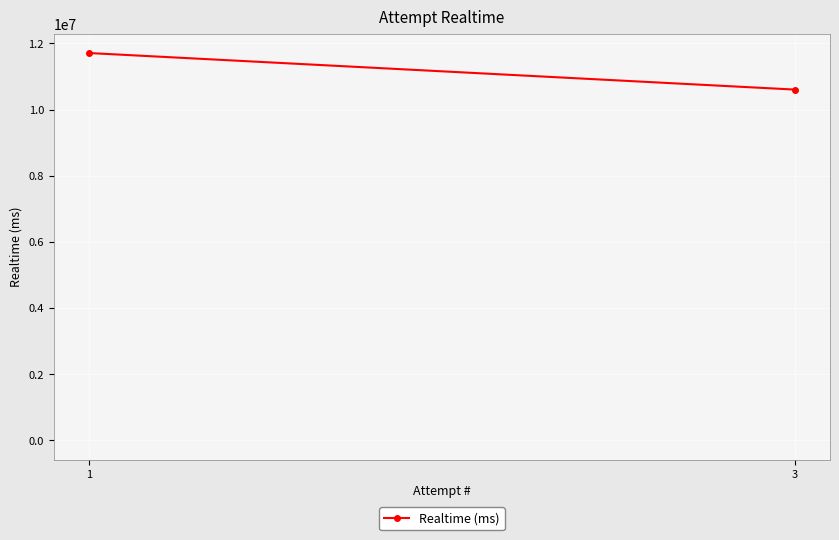

The value at 1 is 11707740. True or false?

True